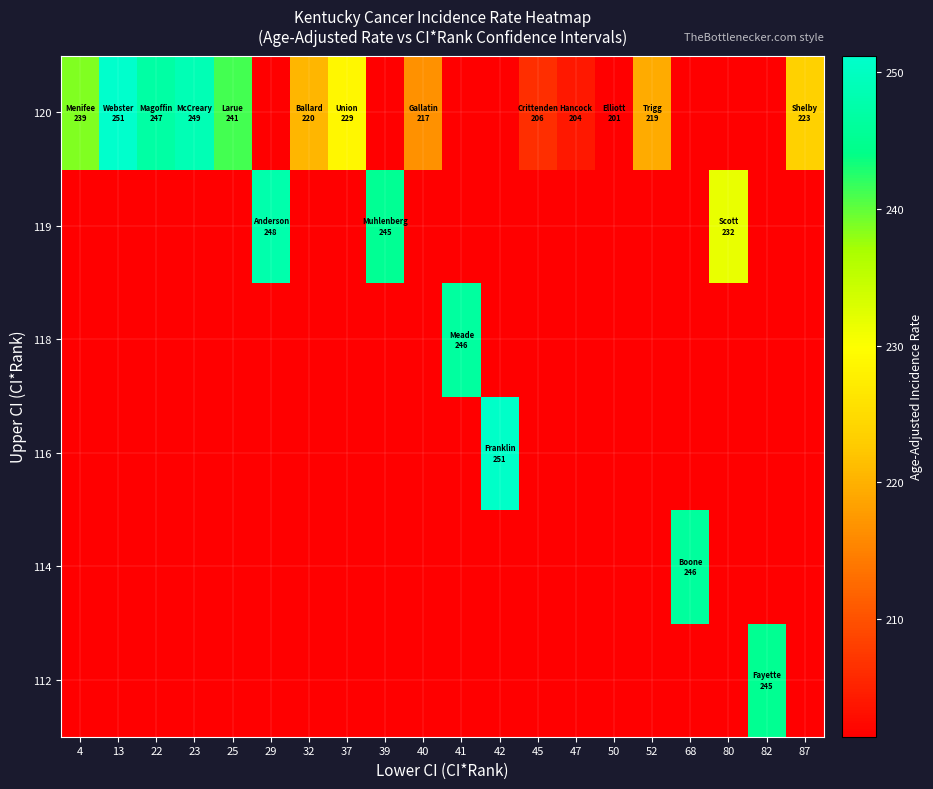

Reading left to right, extract all data points from this chart.

112: 4=201.4	13=201.4	22=201.4	23=201.4	25=201.4	29=201.4	32=201.4	37=201.4	39=201.4	40=201.4	41=201.4	42=201.4	45=201.4	47=201.4	50=201.4	52=201.4	68=201.4	80=201.4	82=245.0	87=201.4
114: 4=201.4	13=201.4	22=201.4	23=201.4	25=201.4	29=201.4	32=201.4	37=201.4	39=201.4	40=201.4	41=201.4	42=201.4	45=201.4	47=201.4	50=201.4	52=201.4	68=246.2	80=201.4	82=201.4	87=201.4
116: 4=201.4	13=201.4	22=201.4	23=201.4	25=201.4	29=201.4	32=201.4	37=201.4	39=201.4	40=201.4	41=201.4	42=250.8	45=201.4	47=201.4	50=201.4	52=201.4	68=201.4	80=201.4	82=201.4	87=201.4
118: 4=201.4	13=201.4	22=201.4	23=201.4	25=201.4	29=201.4	32=201.4	37=201.4	39=201.4	40=201.4	41=246.5	42=201.4	45=201.4	47=201.4	50=201.4	52=201.4	68=201.4	80=201.4	82=201.4	87=201.4
119: 4=201.4	13=201.4	22=201.4	23=201.4	25=201.4	29=247.8	32=201.4	37=201.4	39=245.3	40=201.4	41=201.4	42=201.4	45=201.4	47=201.4	50=201.4	52=201.4	68=201.4	80=231.7	82=201.4	87=201.4
120: 4=238.7	13=251.2	22=247.0	23=248.8	25=241.2	29=201.4	32=220.5	37=228.7	39=201.4	40=216.7	41=201.4	42=201.4	45=206.3	47=204.0	50=201.4	52=219.3	68=201.4	80=201.4	82=201.4	87=223.4